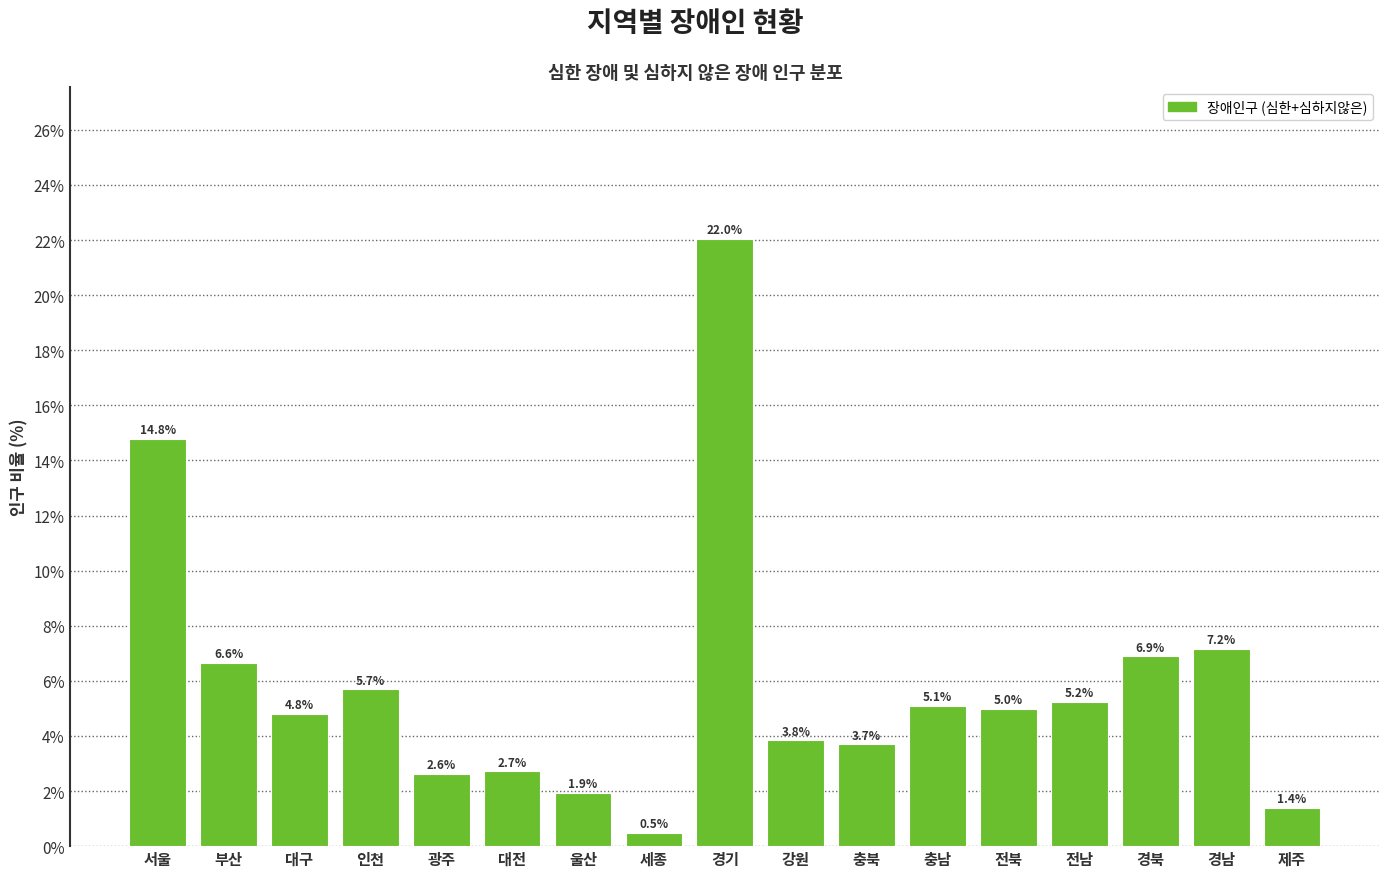

Reading right to left, transcribe all the data shown in this chart.

제주=1.4	경남=7.2	경북=6.9	전남=5.2	전북=5.0	충남=5.1	충북=3.7	강원=3.8	경기=22.0	세종=0.5	울산=1.9	대전=2.7	광주=2.6	인천=5.7	대구=4.8	부산=6.6	서울=14.8